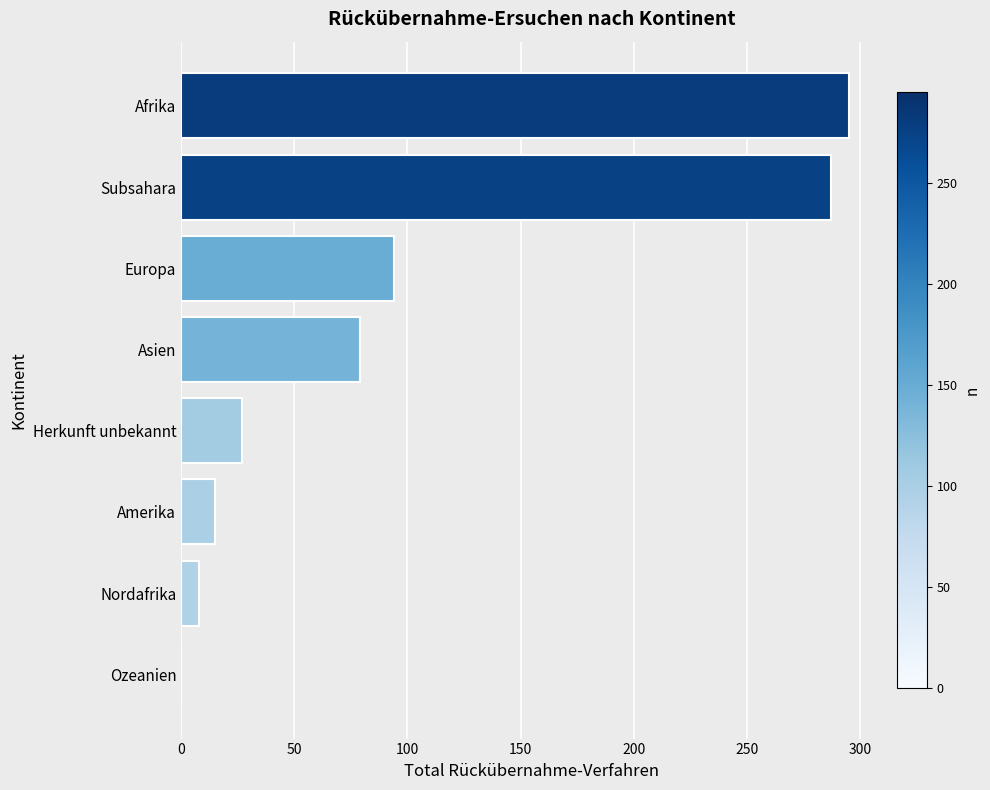

Reading top to bottom, extract all data points from this chart.

Afrika=295	Subsahara=287	Europa=94	Asien=79	Herkunft unbekannt=27	Amerika=15	Nordafrika=8	Ozeanien=0